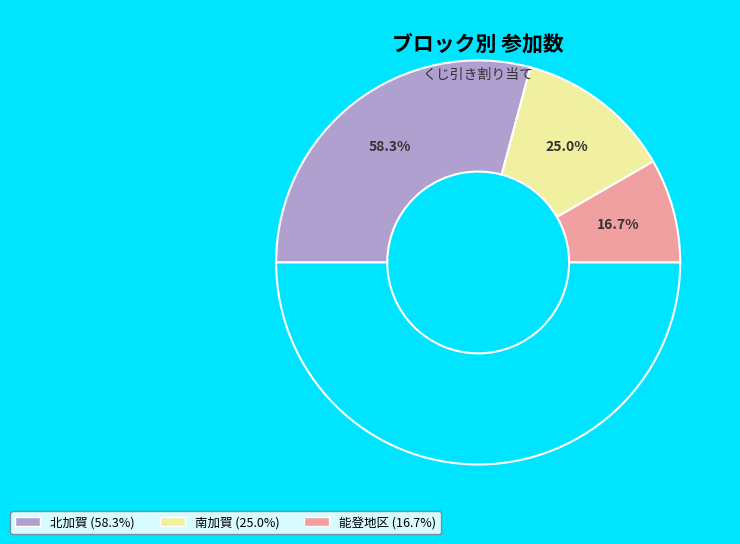

To the nearest percent, what is the average slice percentage?

33%